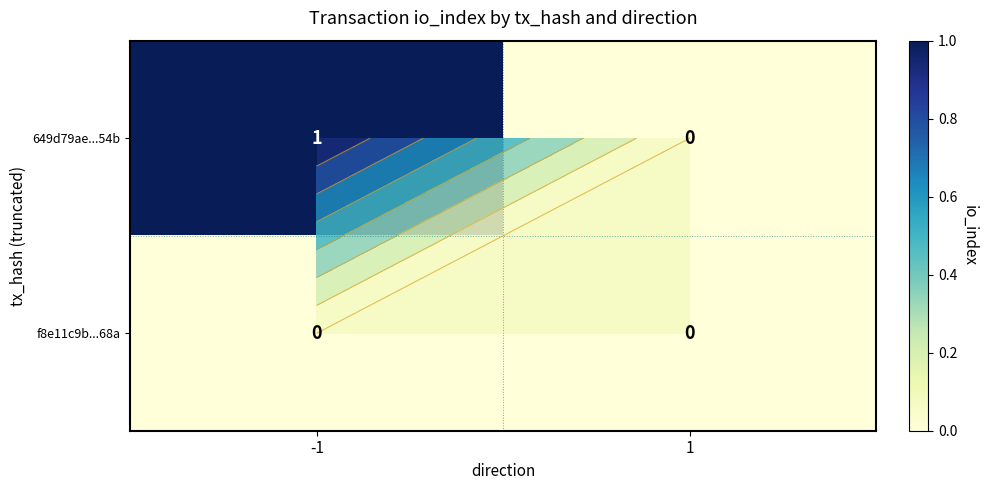

Where is 649d79ae...54b nearest to the value 0?

1